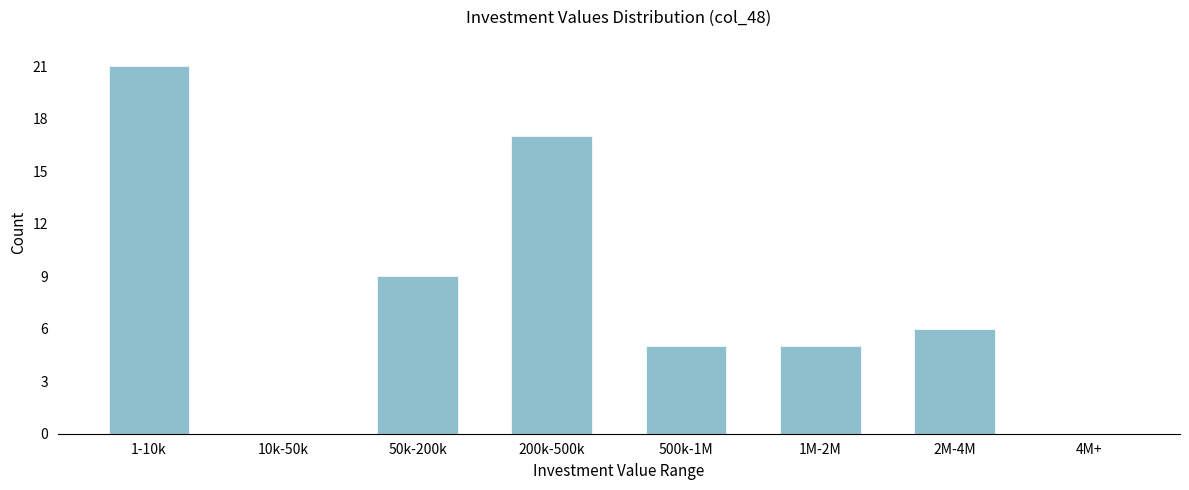

Reading right to left, what are all the values shown in this chart?

4M+=0	2M-4M=6	1M-2M=5	500k-1M=5	200k-500k=17	50k-200k=9	10k-50k=0	1-10k=21